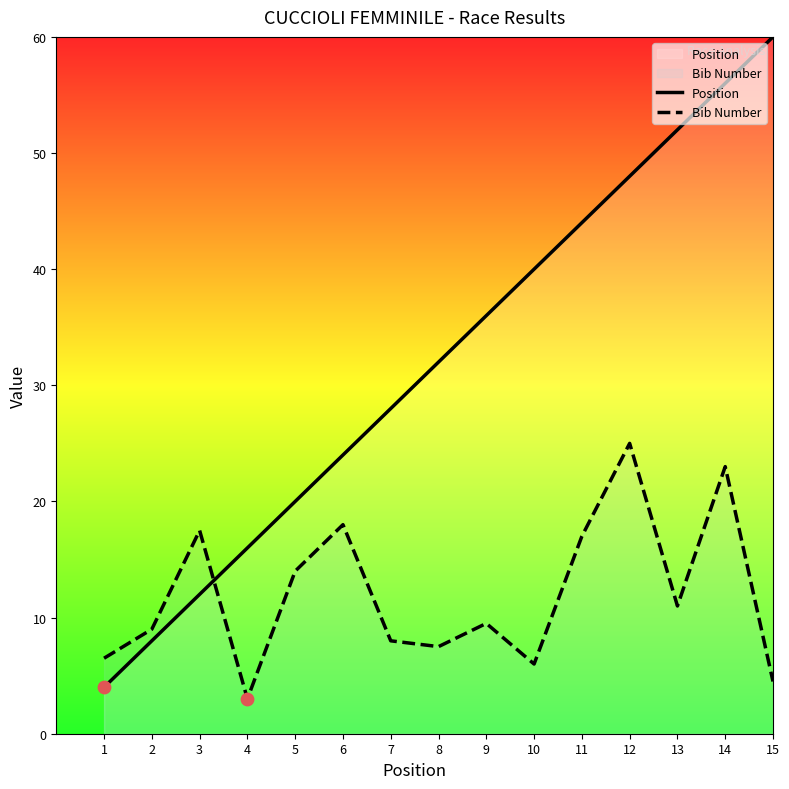

Which series has the largest Y range (max minus min)?

Position